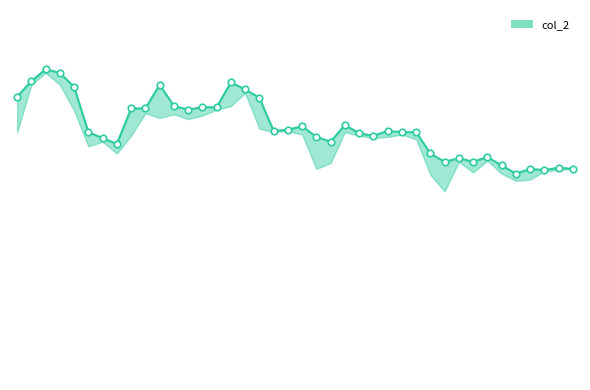

Which series contains the highest Y value?

col_2_line